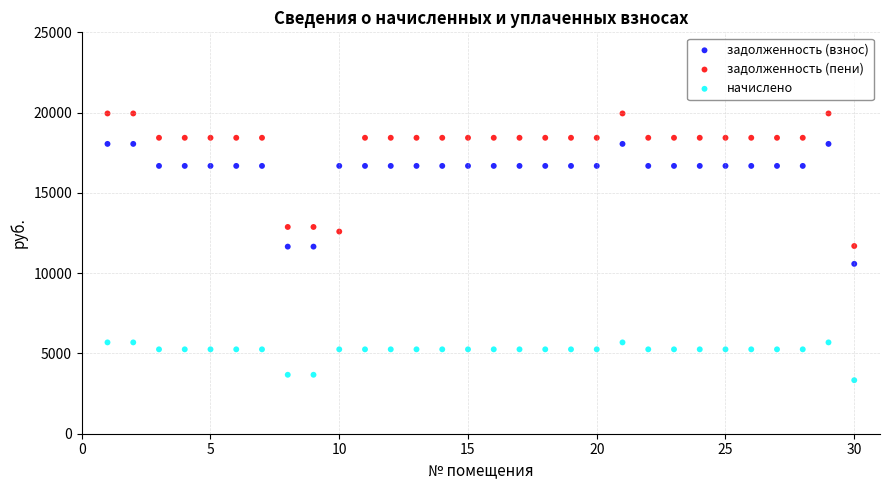

What is the X range (max minus min) for the scatter plot?

29.0